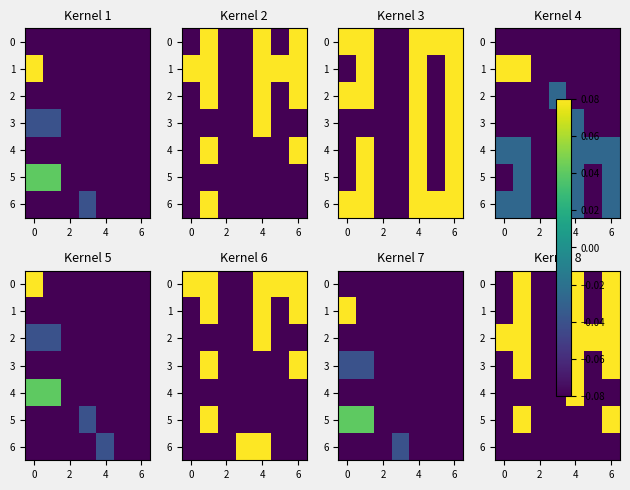

What is the minimum value shown in the chart?

-0.1